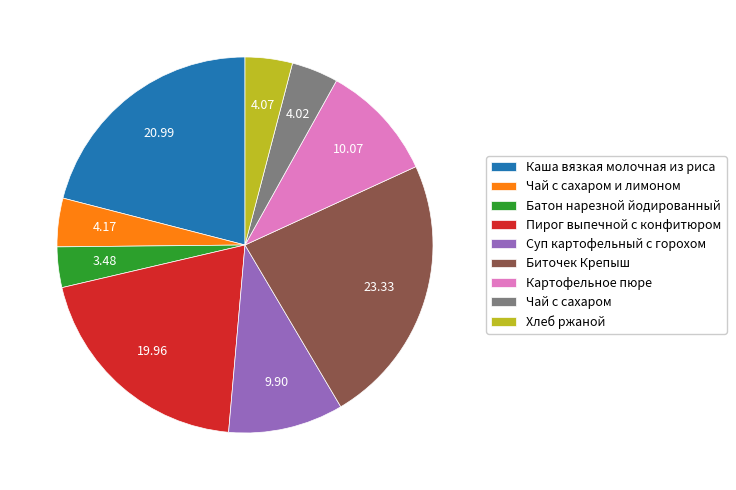

Which has a higher value, Каша вязкая молочная из риса or Батон нарезной йодированный?

Каша вязкая молочная из риса